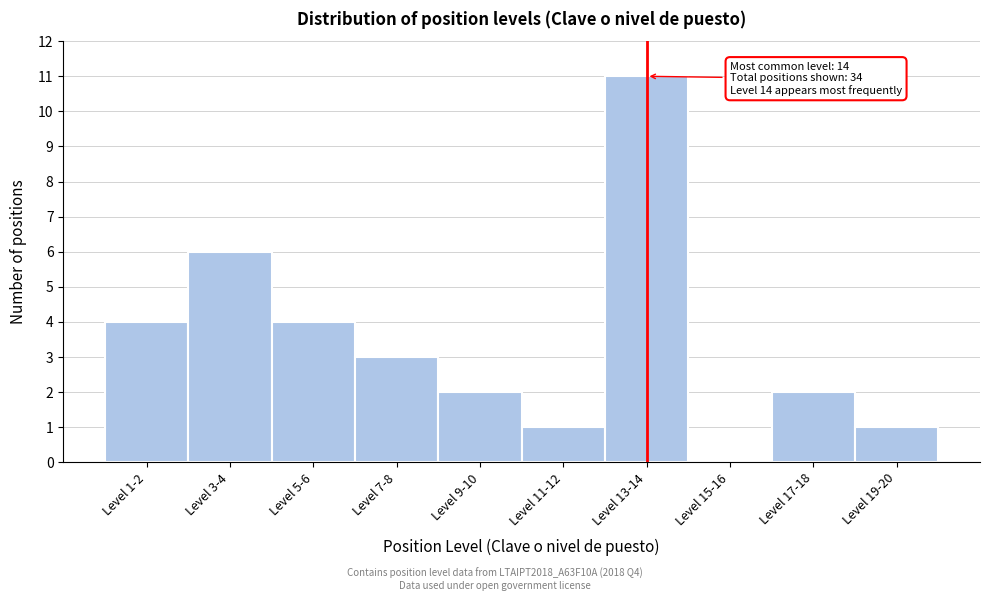

Reading left to right, what are all the values shown in this chart?

Level 1-2=4	Level 3-4=6	Level 5-6=4	Level 7-8=3	Level 9-10=2	Level 11-12=1	Level 13-14=11	Level 15-16=0	Level 17-18=2	Level 19-20=1